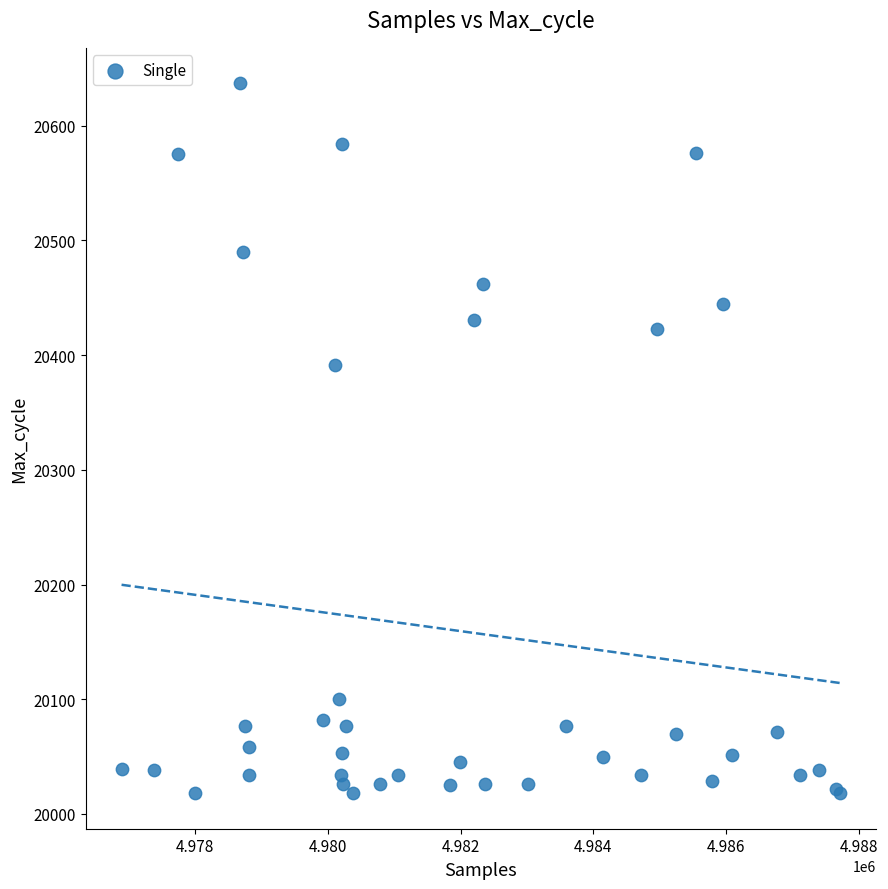

What Y value in the scatter plot is closest to 20327?

20391